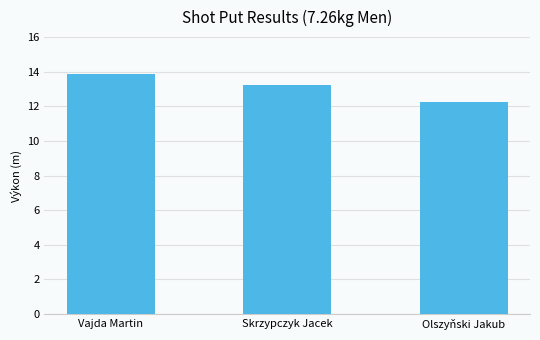

Count the number of categories in the chart.

3